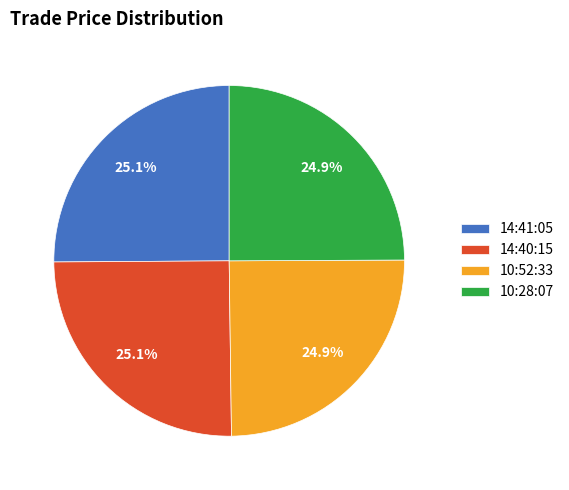

To the nearest percent, what is the combined percentage of 14:41:05 and 10:52:33?

50%